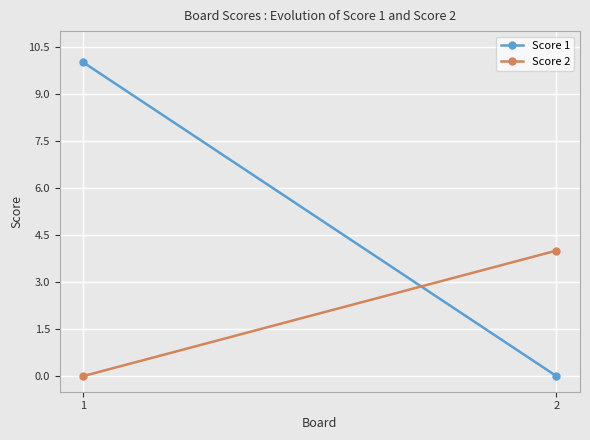

What are all the series names shown in the legend?

Score 1, Score 2